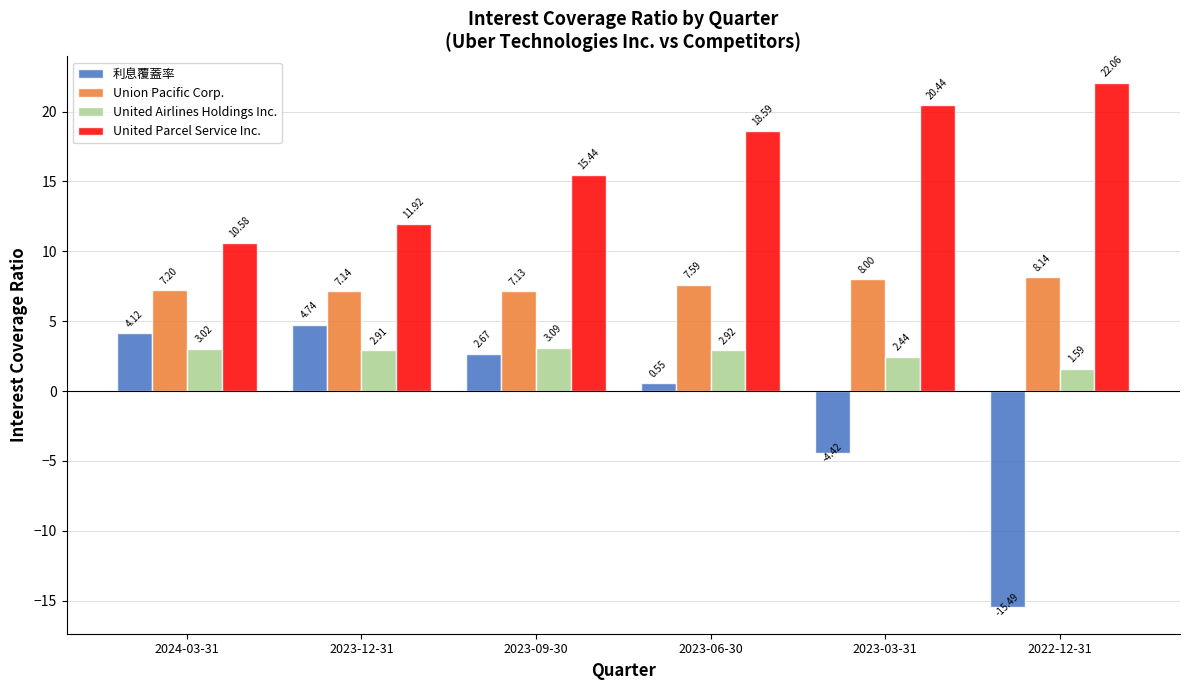

What are all the series names shown in the legend?

利息覆蓋率, Union Pacific Corp., United Airlines Holdings Inc., United Parcel Service Inc.